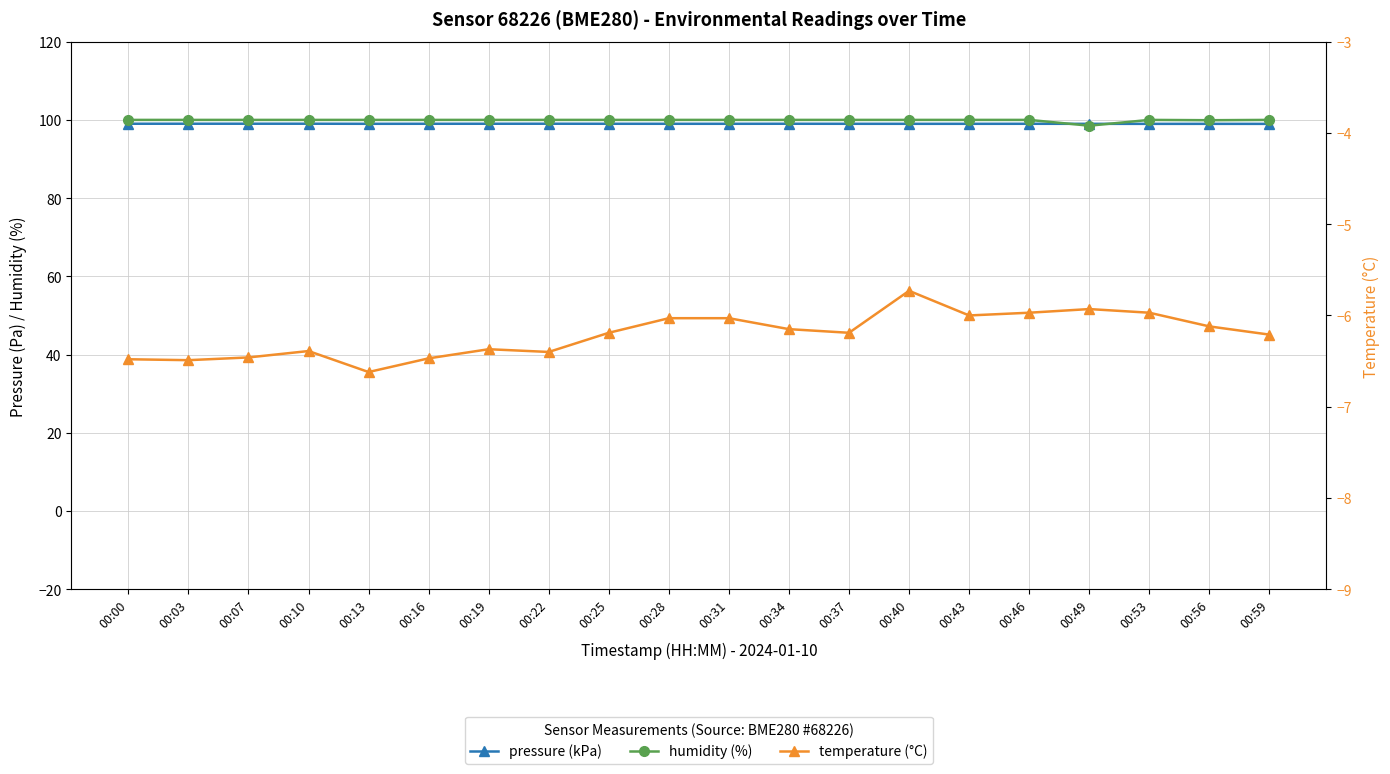

Where is the first local maximum for pressure (kPa)?

00:10